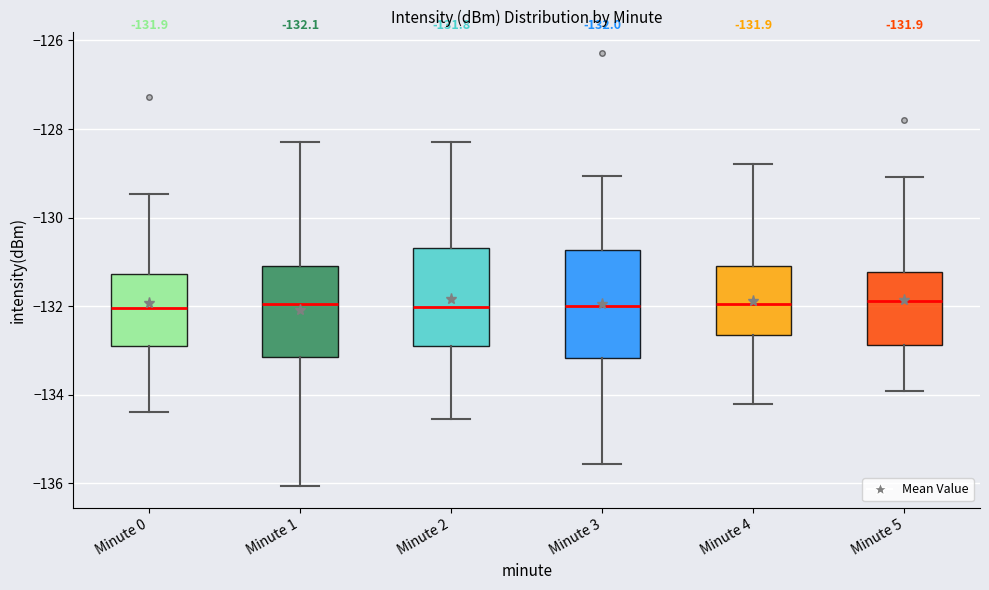

Comparing the boxes themselves (not the whiskers), which one is the tallest?

Minute 3